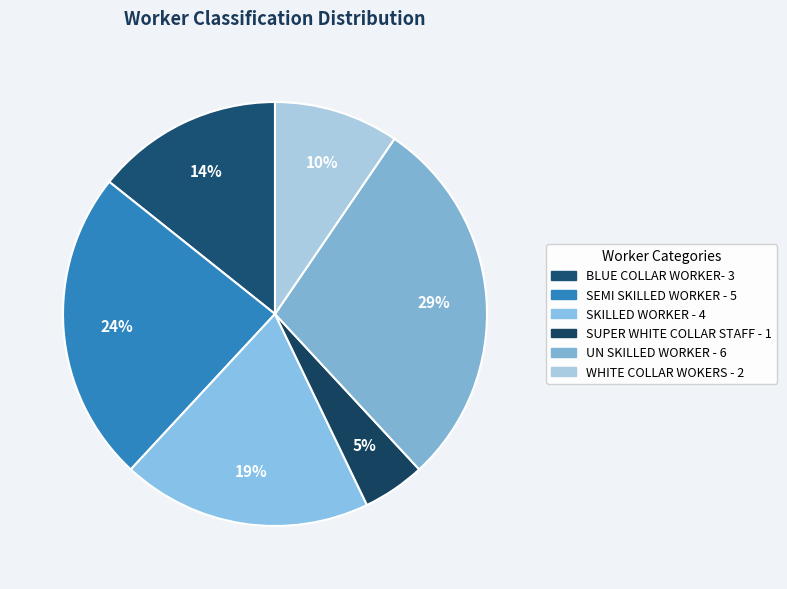

Count the number of slices in the pie.

6